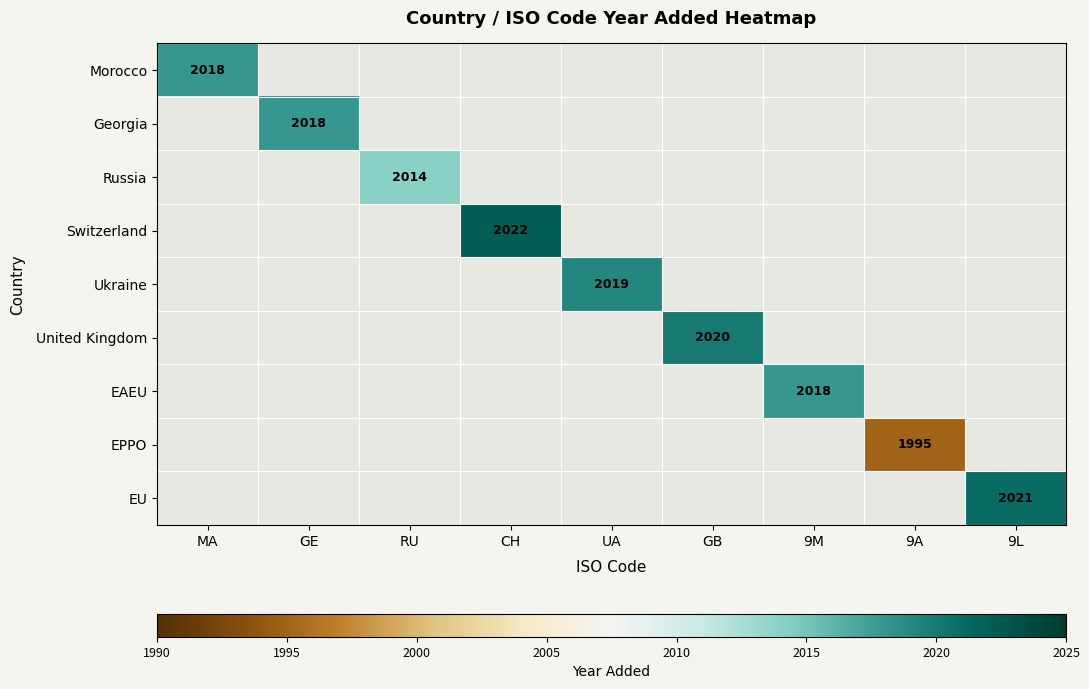

How many values in the Ukraine series exceed 0?

1